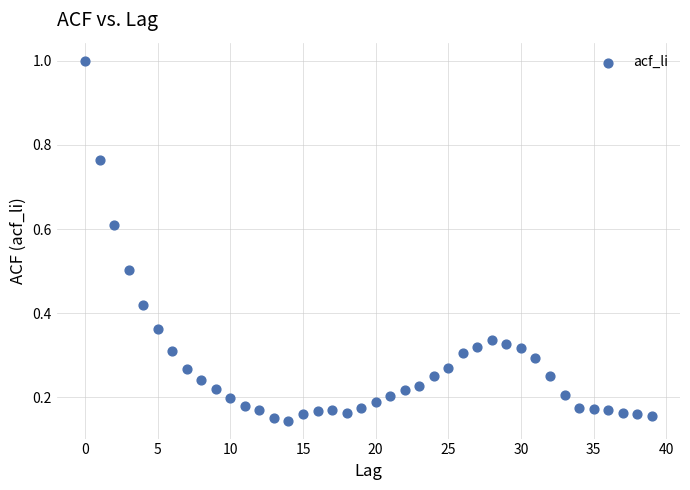

What is the range of Y values (max minus min)?

0.9